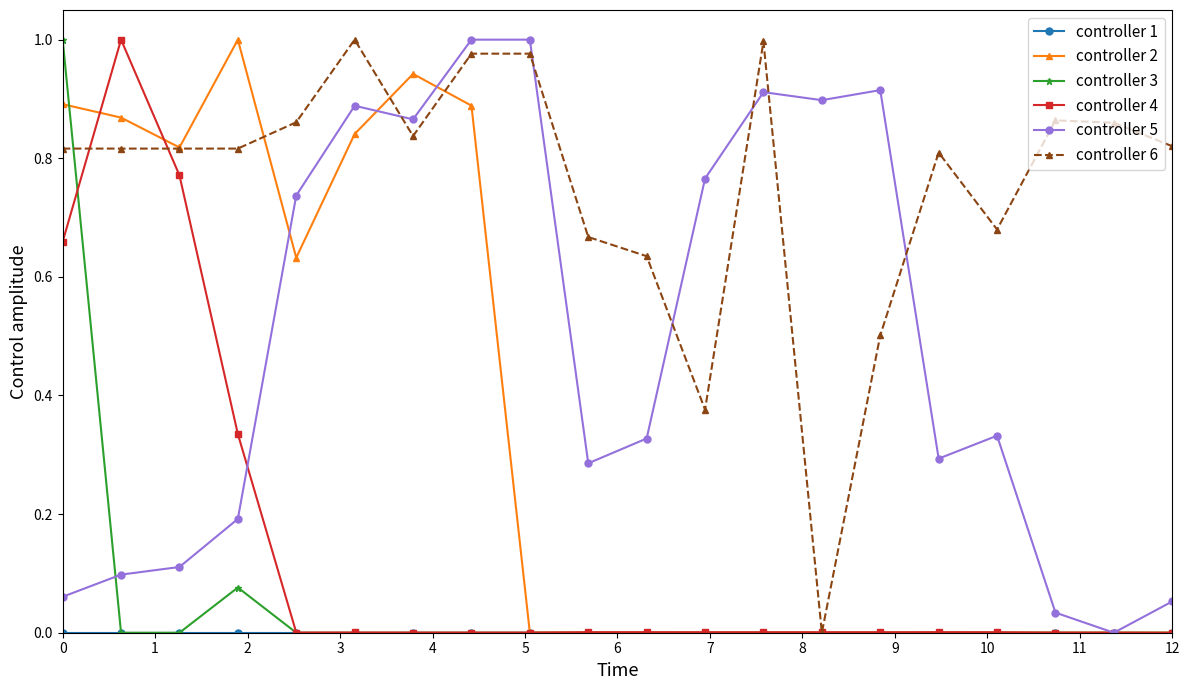

How many data points does each series have?

20